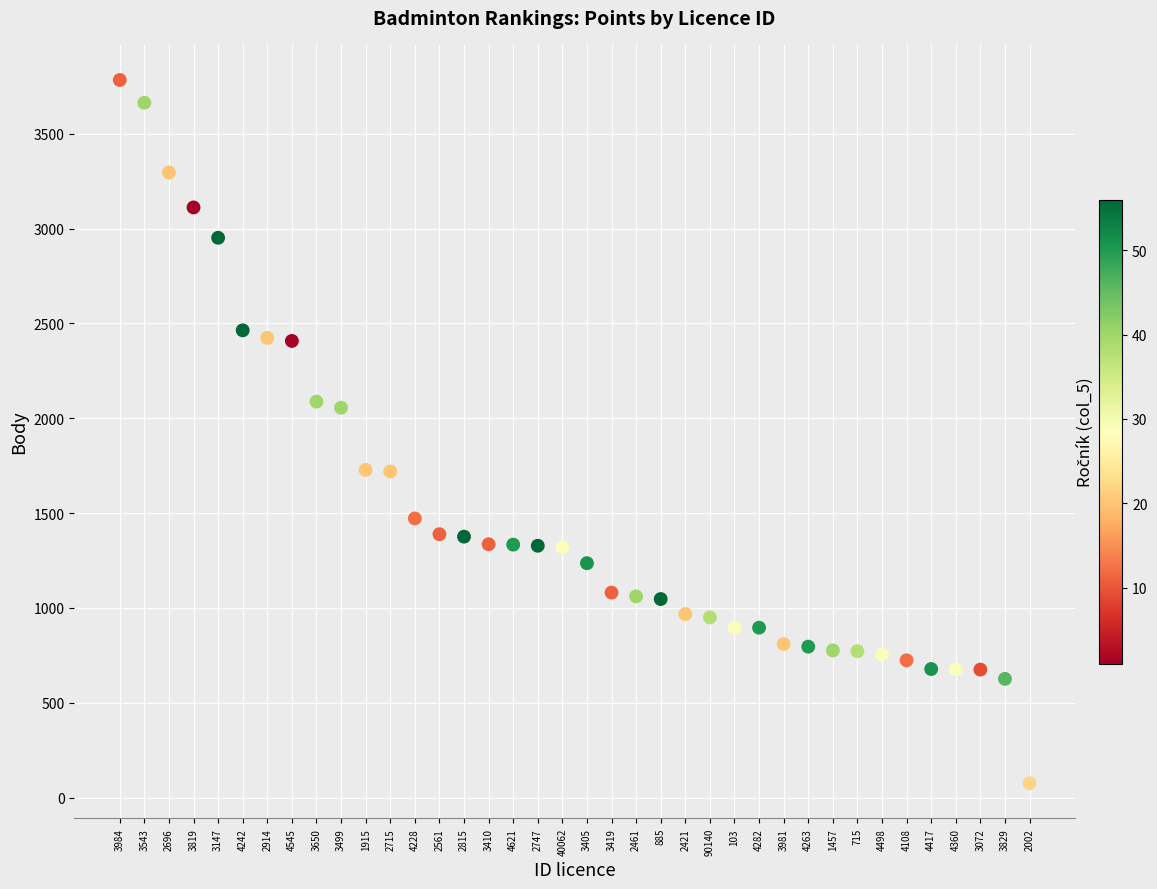

What is the range of Y values (max minus min)?

3708